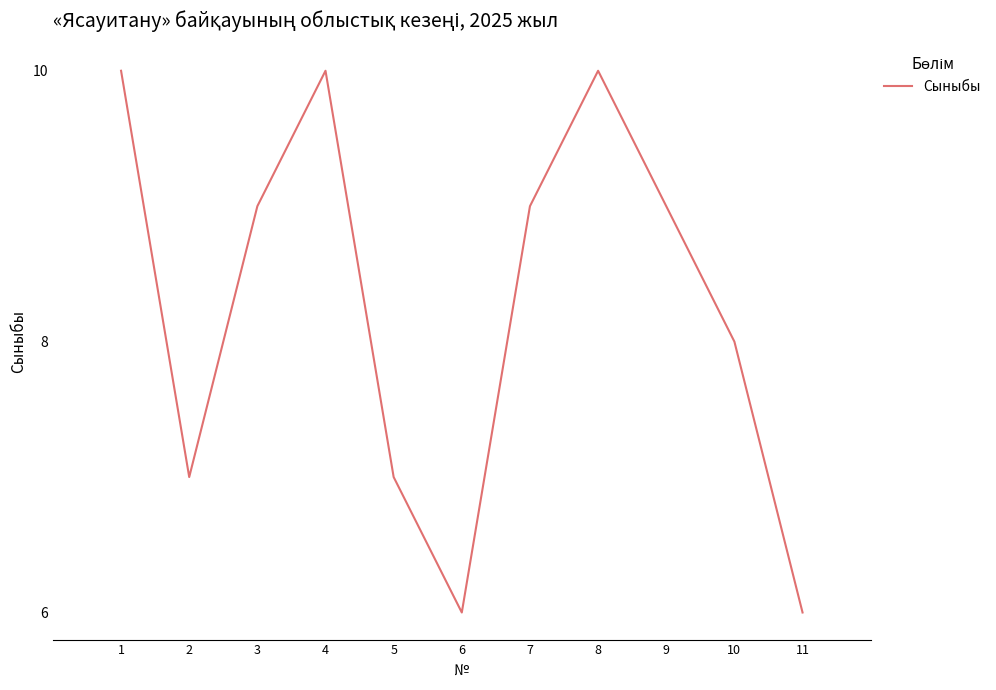

What is the greatest value displayed?

10